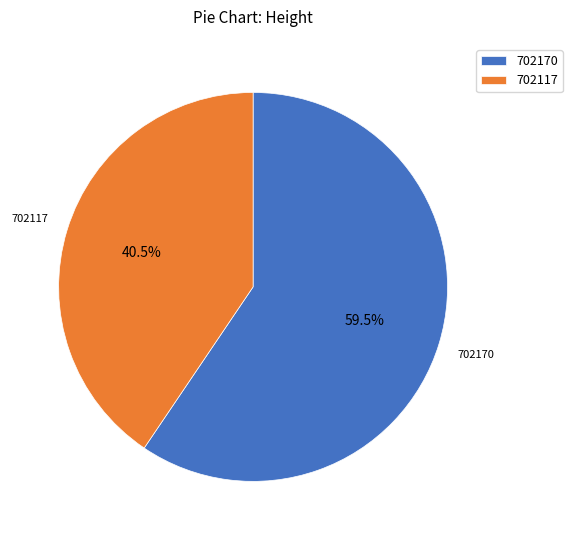

Which slice is the largest?

702170